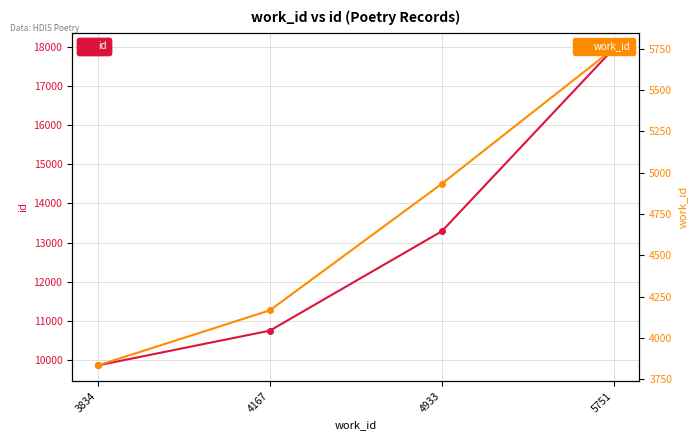

Between 4167 and 5751, which is larger?

5751